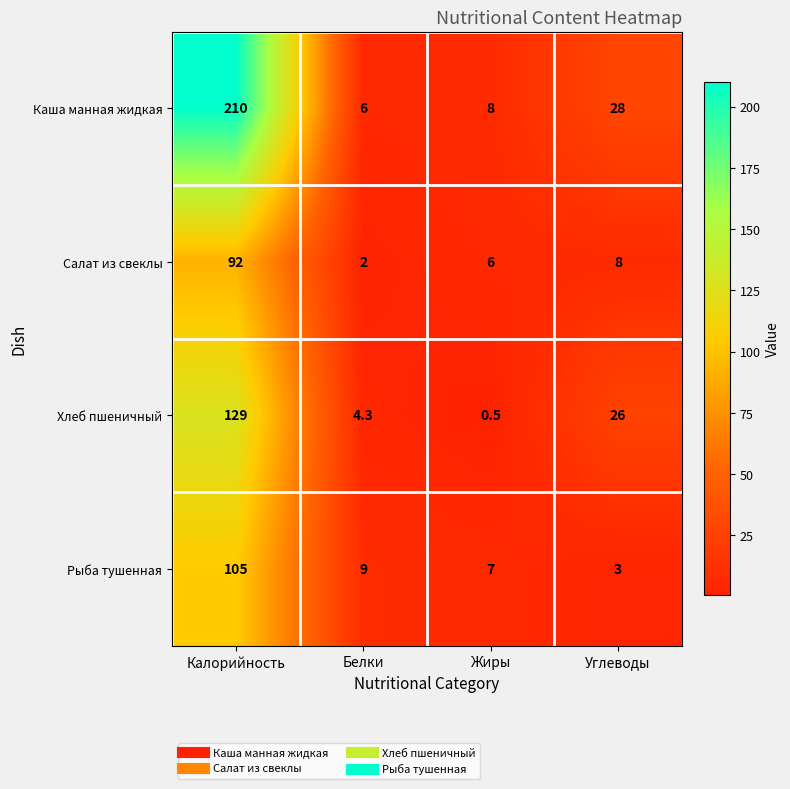

What is the approximate value of Салат из свеклы at Углеводы?

8.0